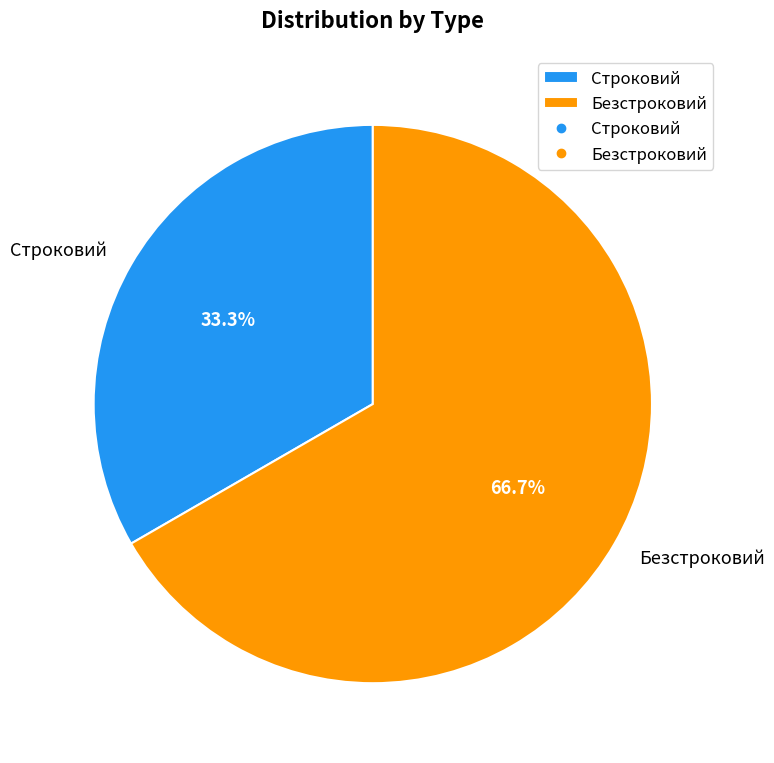

To the nearest percent, what is the combined percentage of Строковий and Безстроковий?

100%